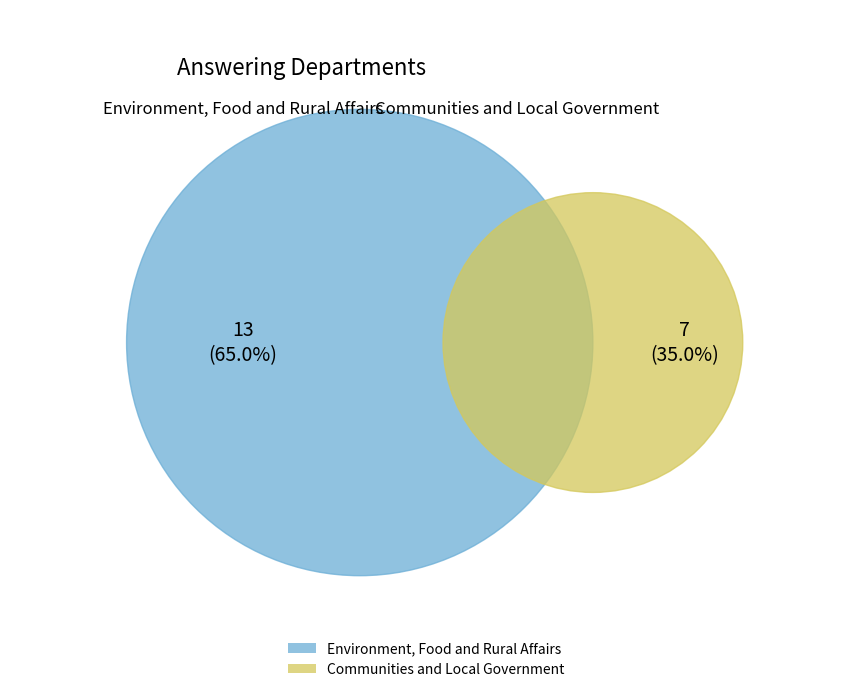

How many slices are in this pie chart?

2